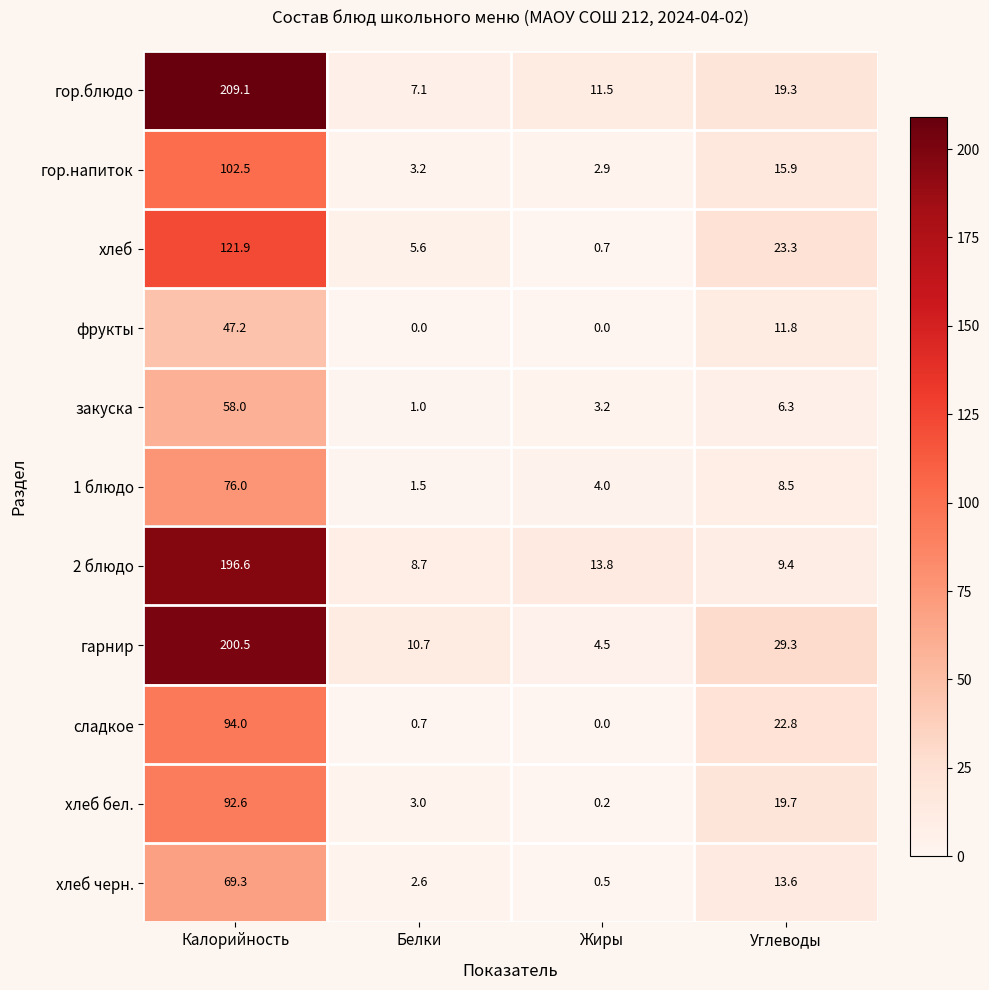

At Белки, list the series in order from largest to smallest.

гарнир, 2 блюдо, гор.блюдо, хлеб, гор.напиток, хлеб бел., хлеб черн., 1 блюдо, закуска, сладкое, фрукты